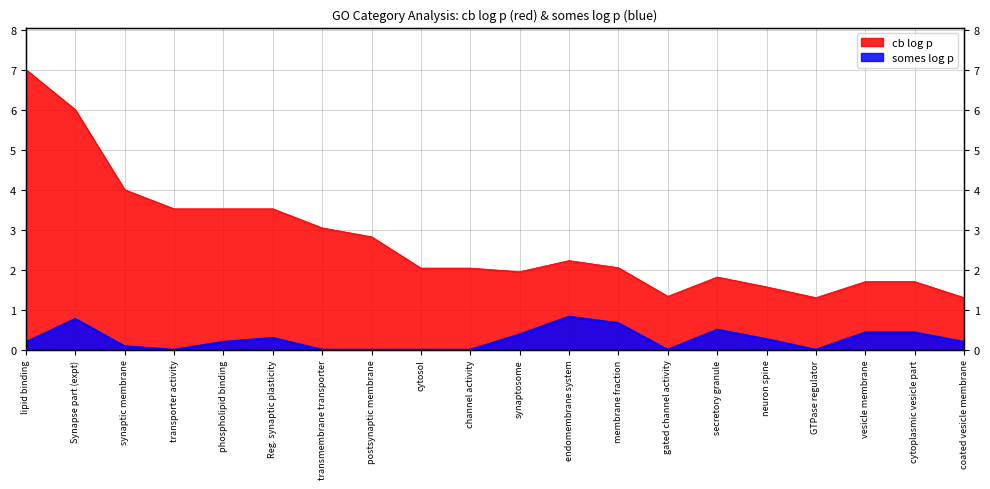

What is the difference between the maximum and minimum values in the cb log p series?

5.7